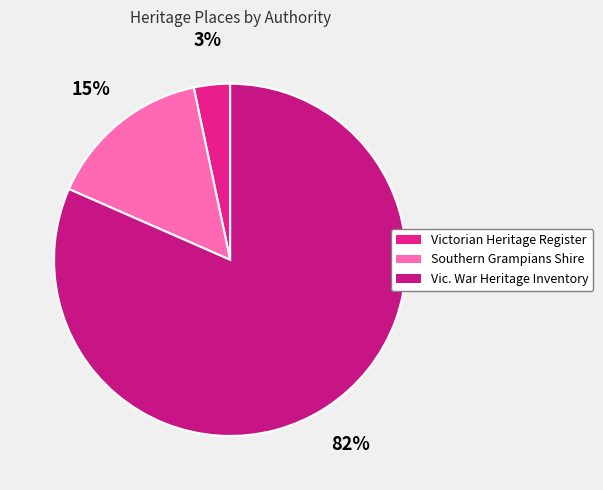

True or false: Vic. War Heritage Inventory accounts for 68% of the total.

False